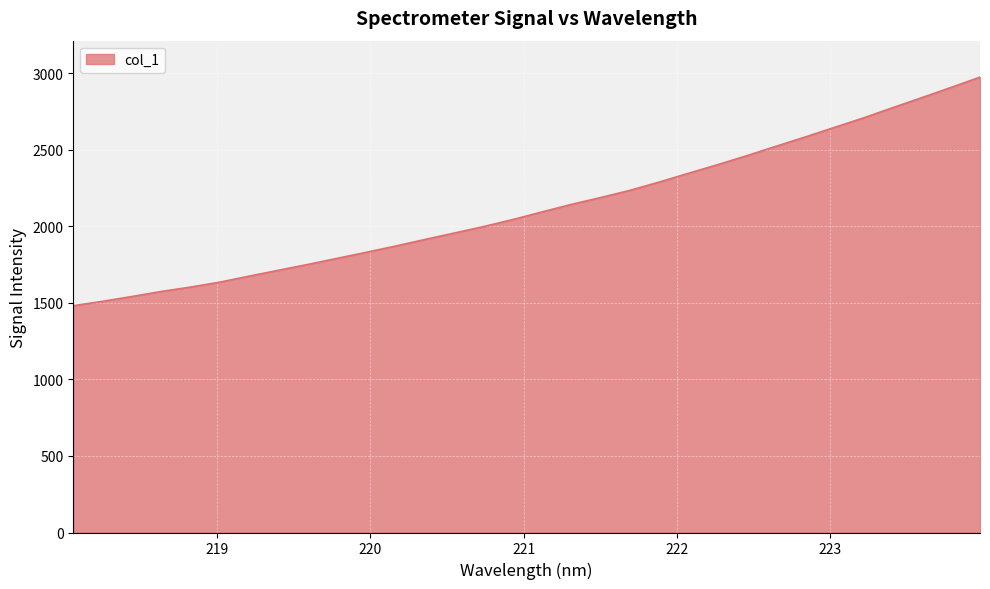

What is the maximum value shown in the chart?

2975.8